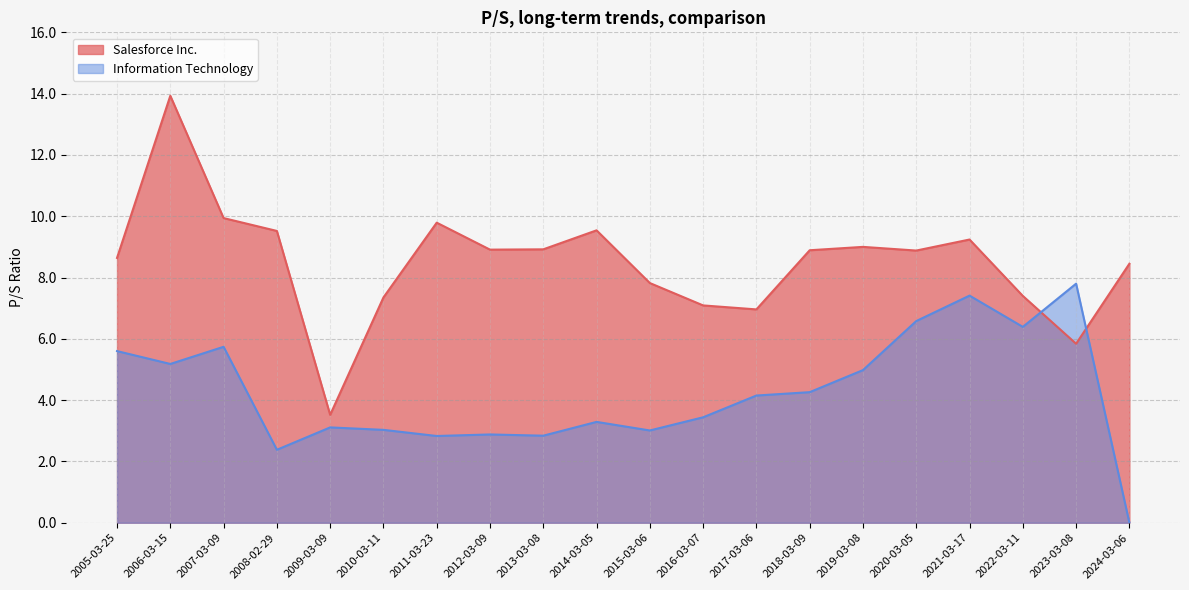

True or false: Information Technology has a value of 0.8 at 2011-03-23.

False